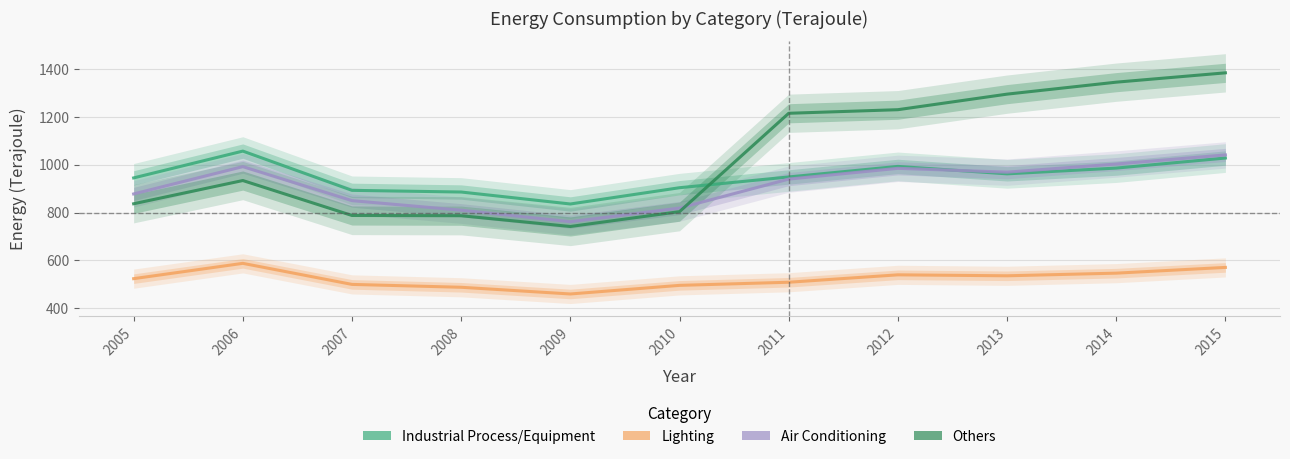

What is the difference between the maximum and minimum values in the Others series?

642